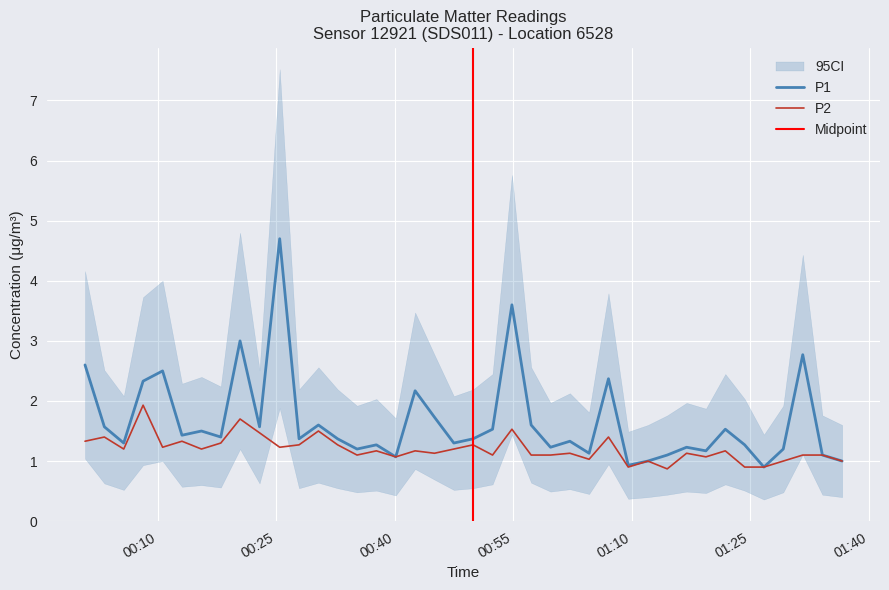

Reading left to right, list all the values displayed in this chart.

P1: 2.6	1.6	1.3	2.3	2.5	1.4	1.5	1.4	3.0	1.6	4.7	1.4	1.6	1.4	1.2	1.3	1.1	2.2	1.7	1.3	1.4	1.5	3.6	1.6	1.2	1.3	1.1	2.4	0.9	1.0	1.1	1.2	1.2	1.5	1.3	0.9	1.2	2.8	1.1	1.0
P2: 1.3	1.4	1.2	1.9	1.2	1.3	1.2	1.3	1.7	1.5	1.2	1.3	1.5	1.3	1.1	1.2	1.1	1.2	1.1	1.2	1.3	1.1	1.5	1.1	1.1	1.1	1.0	1.4	0.9	1.0	0.9	1.1	1.1	1.2	0.9	0.9	1.0	1.1	1.1	1.0